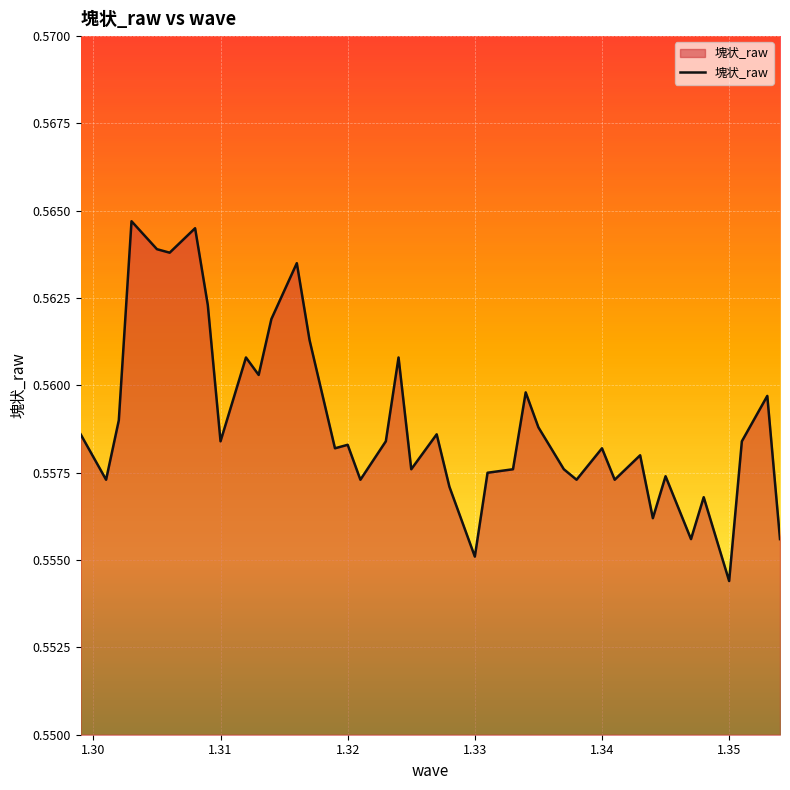

Reading right to left, what are all the values shown in this chart?

0.6	0.6	0.6	0.6	0.6	0.6	0.6	0.6	0.6	0.6	0.6	0.6	0.6	0.6	0.6	0.6	0.6	0.6	0.6	0.6	0.6	0.6	0.6	0.6	0.6	0.6	0.6	0.6	0.6	0.6	0.6	0.6	0.6	0.6	0.6	0.6	0.6	0.6	0.6	0.6